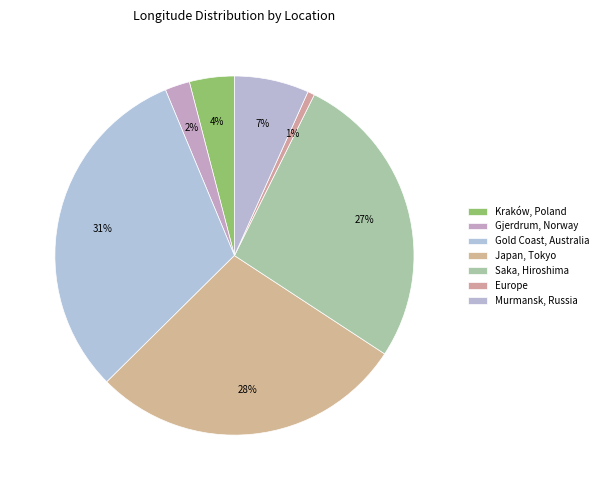

What is the ratio of the value at Japan, Tokyo to the value at Saka, Hiroshima?

1.1